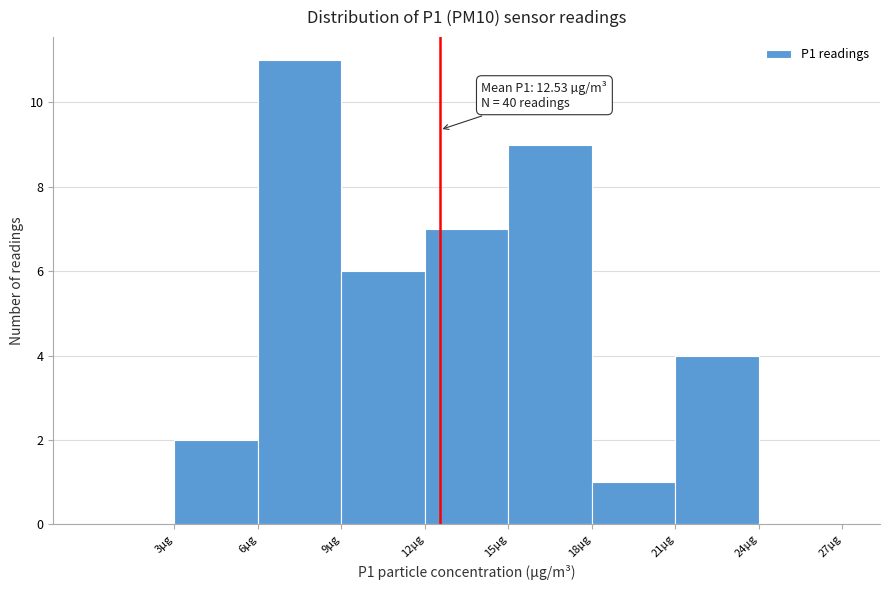

Over which range of the x-axis is the bar tallest?

6 to 9